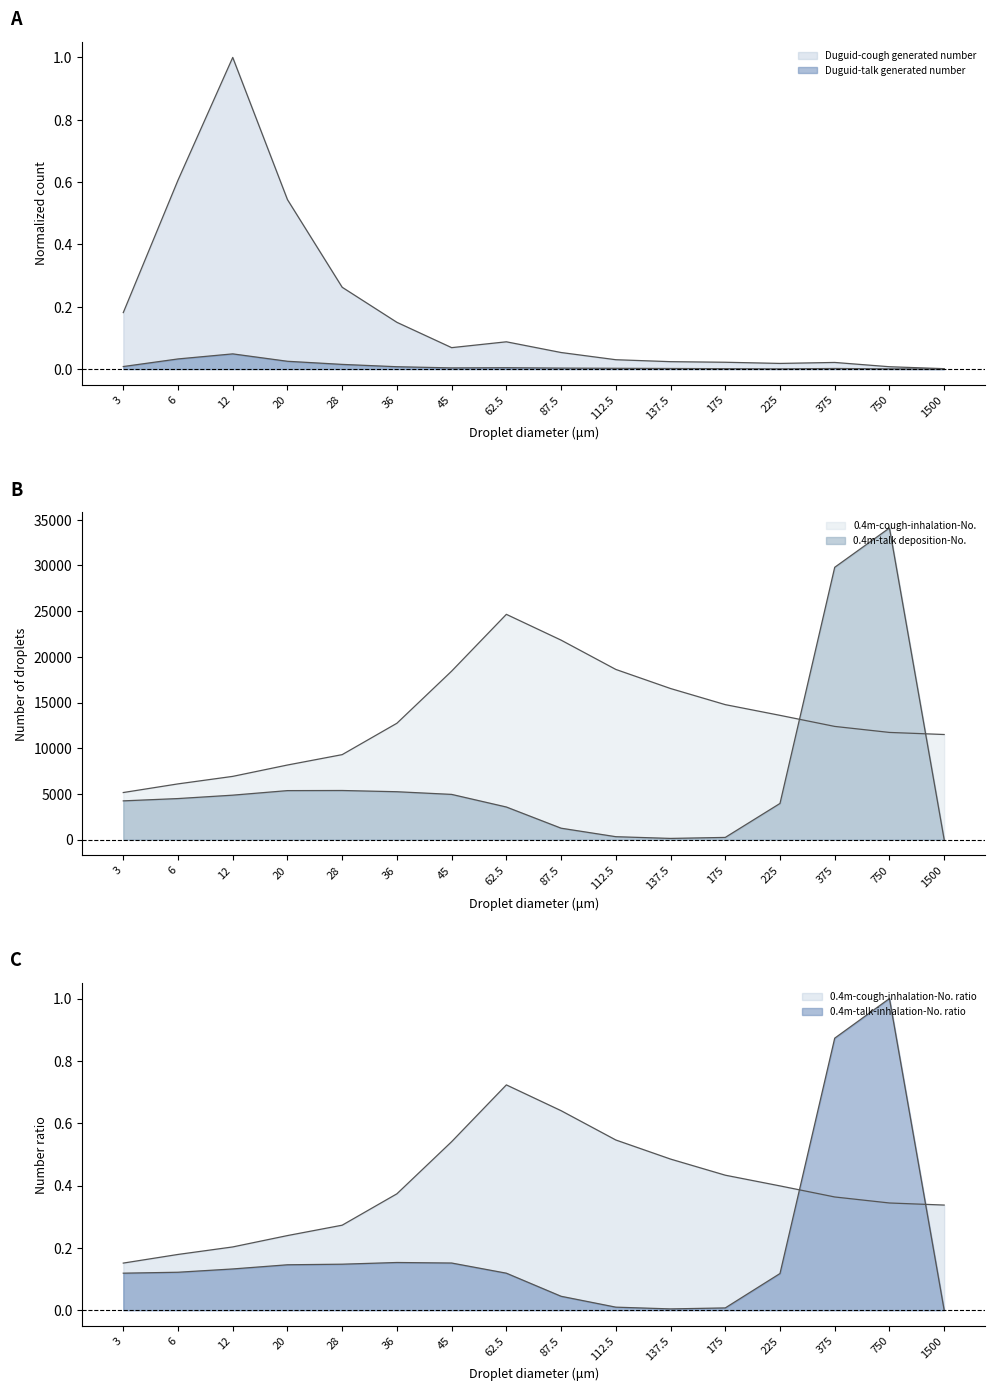

Which series has the largest range (max minus min)?

0.4m-talk deposition-No.